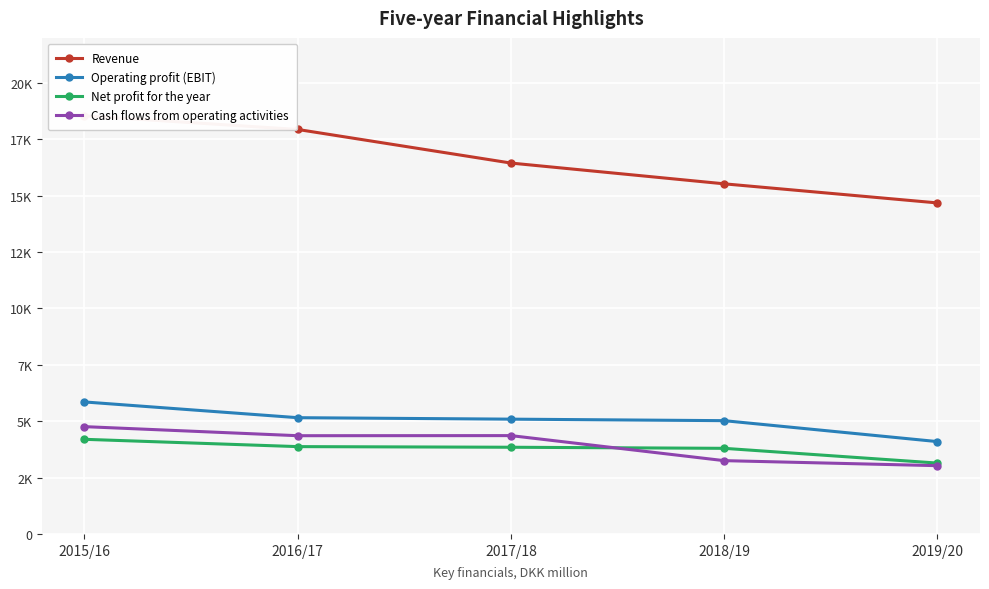

At 2017/18, list the series in order from largest to smallest.

Revenue, Operating profit (EBIT), Cash flows from operating activities, Net profit for the year